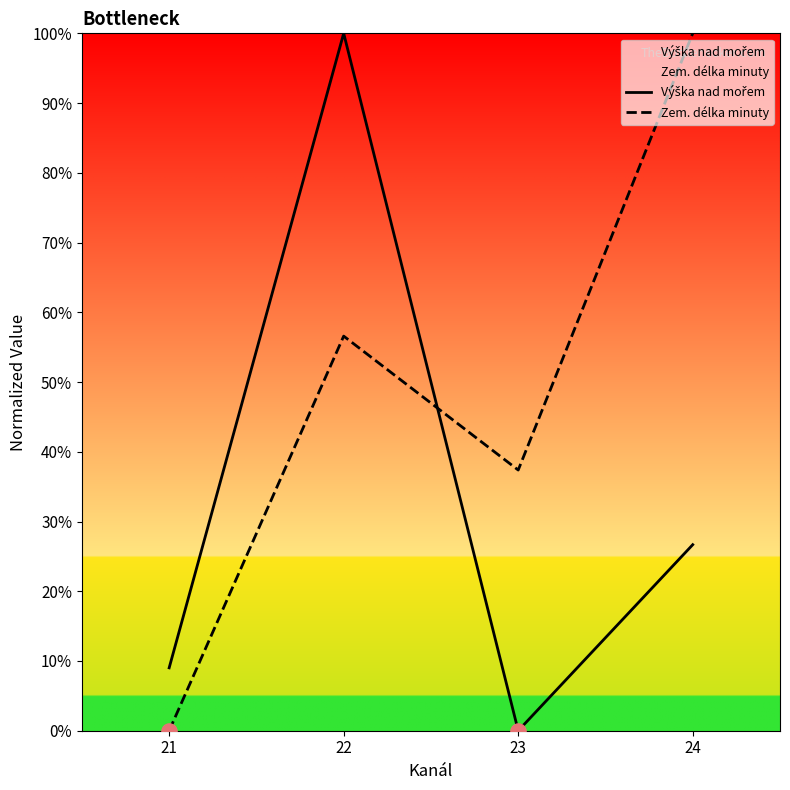

What are all the series names shown in the legend?

Výška nad mořem, Zem. délka minuty